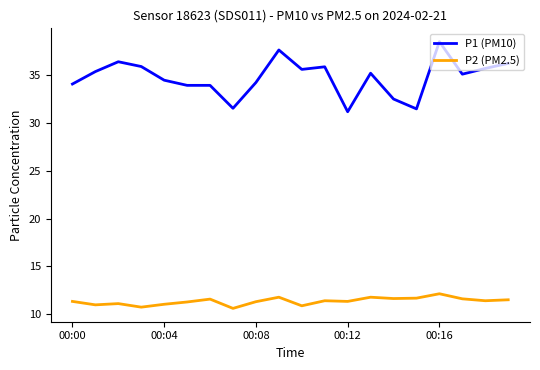

Which series has the largest total across all categories?

P1 (PM10)